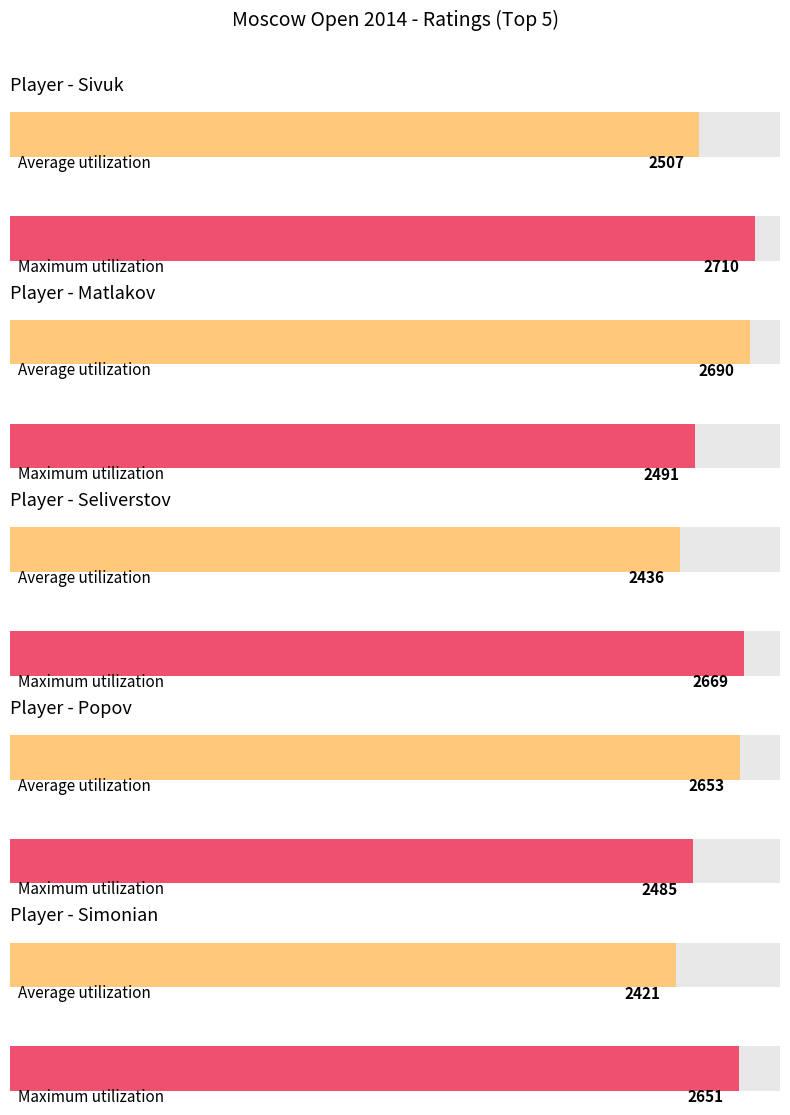

True or false: Average utilization has a value of 632 at IM.

False